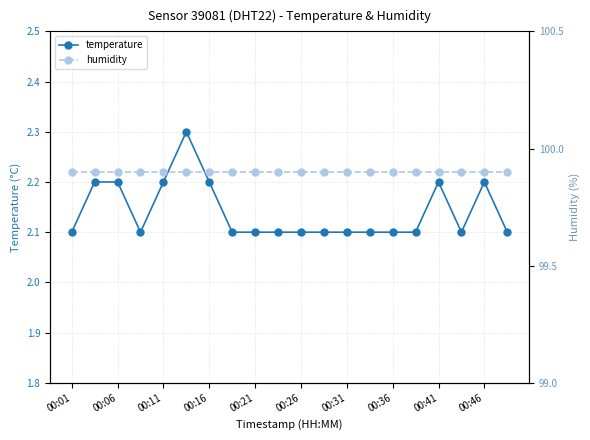

The value of temperature at 00:01 is 2.1. True or false?

True